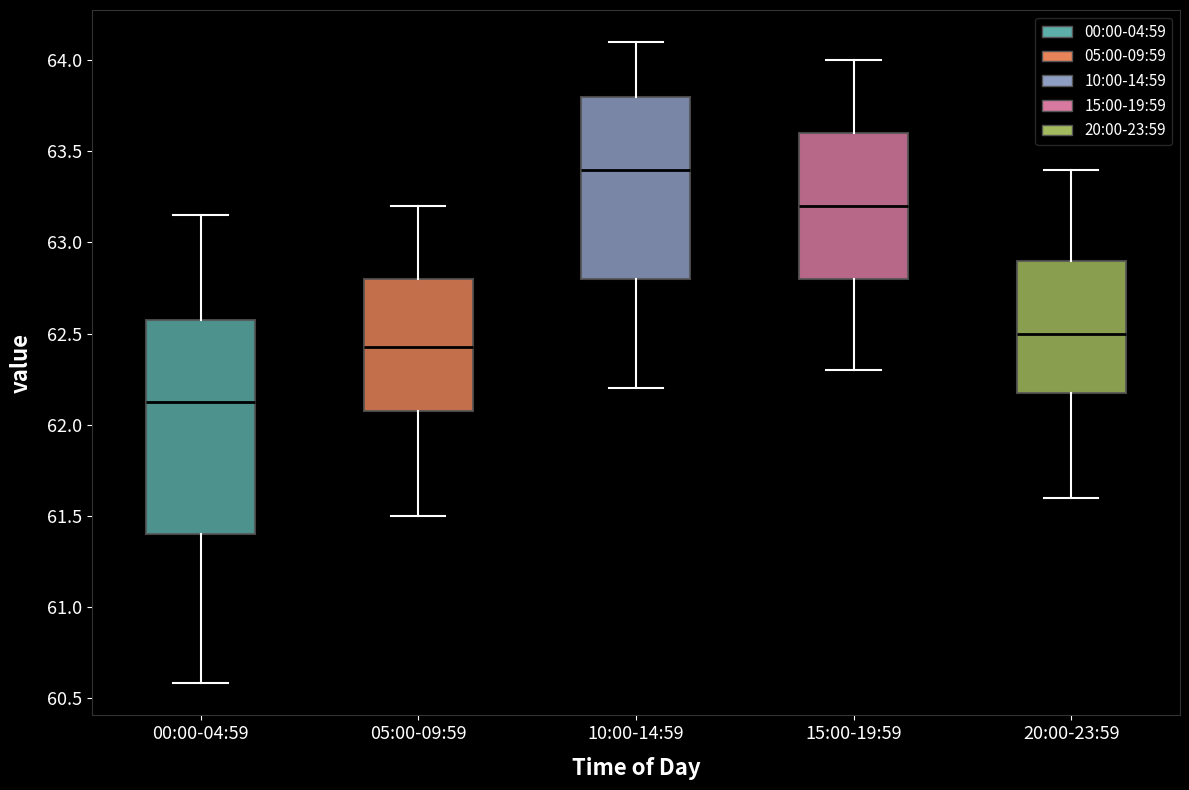

Which box has the lowest median line?

00:00-04:59